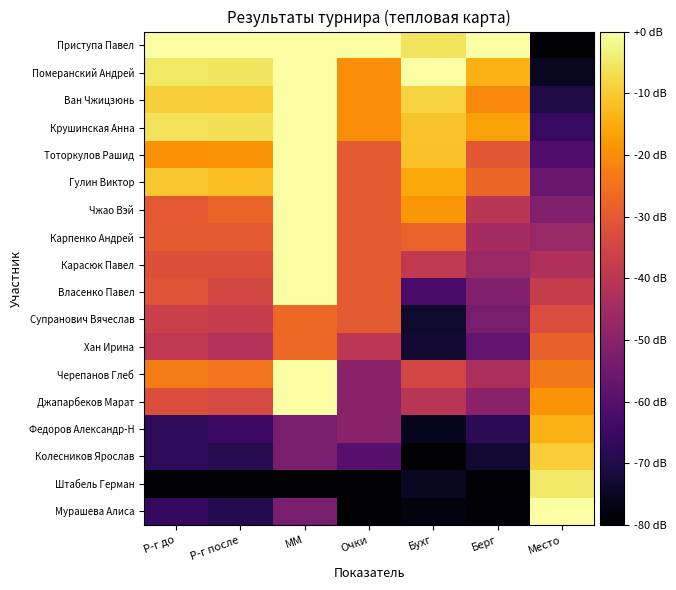

Reading right to left, extract all data points from this chart.

Приступа Павел: Место=-80.0	Берг=0.0	Бухг=-5.9	Очки=0.0	ММ=0.0	Р-г после=0.0	Р-г до=0.0
Померанский Андрей: Место=-75.3	Берг=-14.1	Бухг=0.0	Очки=-20.0	ММ=0.0	Р-г после=-5.5	Р-г до=-5.1
Ван Чжицзюнь: Место=-70.6	Берг=-20.7	Бухг=-8.5	Очки=-20.0	ММ=0.0	Р-г после=-9.5	Р-г до=-9.2
Крушинская Анна: Место=-65.9	Берг=-16.6	Бухг=-11.1	Очки=-20.0	ММ=0.0	Р-г после=-6.5	Р-г до=-6.0
Тоторкулов Рашид: Место=-61.2	Берг=-30.3	Бухг=-11.5	Очки=-30.0	ММ=0.0	Р-г после=-19.1	Р-г до=-19.1
Гулин Виктор: Место=-56.5	Берг=-27.4	Бухг=-15.6	Очки=-30.0	ММ=0.0	Р-г после=-11.9	Р-г до=-10.6
Чжао Вэй: Место=-51.8	Берг=-40.1	Бухг=-18.2	Очки=-30.0	ММ=0.0	Р-г после=-27.6	Р-г до=-30.2
Карпенко Андрей: Место=-47.1	Берг=-44.1	Бухг=-28.0	Очки=-30.0	ММ=0.0	Р-г после=-29.8	Р-г до=-29.7
Карасюк Павел: Место=-42.4	Берг=-46.8	Бухг=-39.0	Очки=-30.0	ММ=0.0	Р-г после=-32.2	Р-г до=-31.9
Власенко Павел: Место=-37.6	Берг=-51.6	Бухг=-62.2	Очки=-30.0	ММ=0.0	Р-г после=-34.8	Р-г до=-31.1
Супранович Вячеслав: Место=-32.9	Берг=-53.3	Бухг=-73.5	Очки=-30.0	ММ=-26.7	Р-г после=-37.8	Р-г до=-36.8
Хан Ирина: Место=-28.2	Берг=-57.5	Бухг=-72.6	Очки=-40.0	ММ=-26.7	Р-г после=-41.8	Р-г до=-39.4
Черепанов Глеб: Место=-23.5	Берг=-43.3	Бухг=-34.9	Очки=-50.0	ММ=0.0	Р-г после=-24.6	Р-г до=-23.1
Джапарбеков Марат: Место=-18.8	Берг=-49.7	Бухг=-40.3	Очки=-50.0	ММ=0.0	Р-г после=-33.9	Р-г до=-32.5
Федоров Александр-Н: Место=-14.1	Берг=-67.8	Бухг=-75.9	Очки=-50.0	ММ=-53.3	Р-г после=-65.1	Р-г до=-67.4
Колесников Ярослав: Место=-9.4	Берг=-73.0	Бухг=-80.0	Очки=-60.0	ММ=-53.3	Р-г после=-69.0	Р-г до=-67.5
Штабель Герман: Место=-4.7	Берг=-80.0	Бухг=-74.8	Очки=-80.0	ММ=-80.0	Р-г после=-80.0	Р-г до=-80.0
Мурашева Алиса: Место=0.0	Берг=-79.3	Бухг=-78.0	Очки=-80.0	ММ=-53.3	Р-г после=-69.4	Р-г до=-66.3